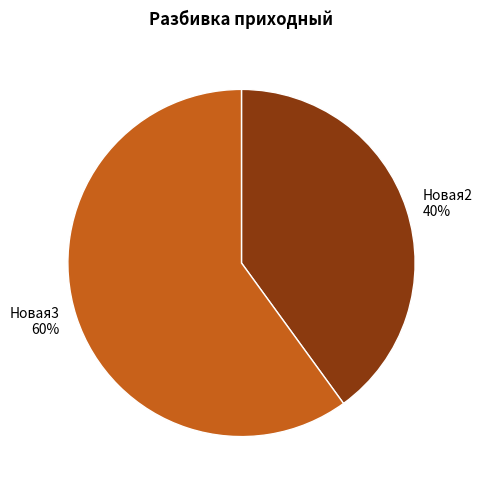

Approximately how many times larger is the value at Новая3 compared to Новая2?

1.5